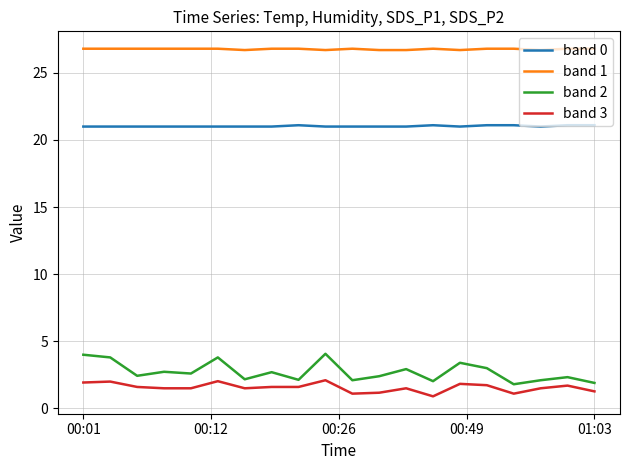

Does the chart have visible grid lines?

Yes